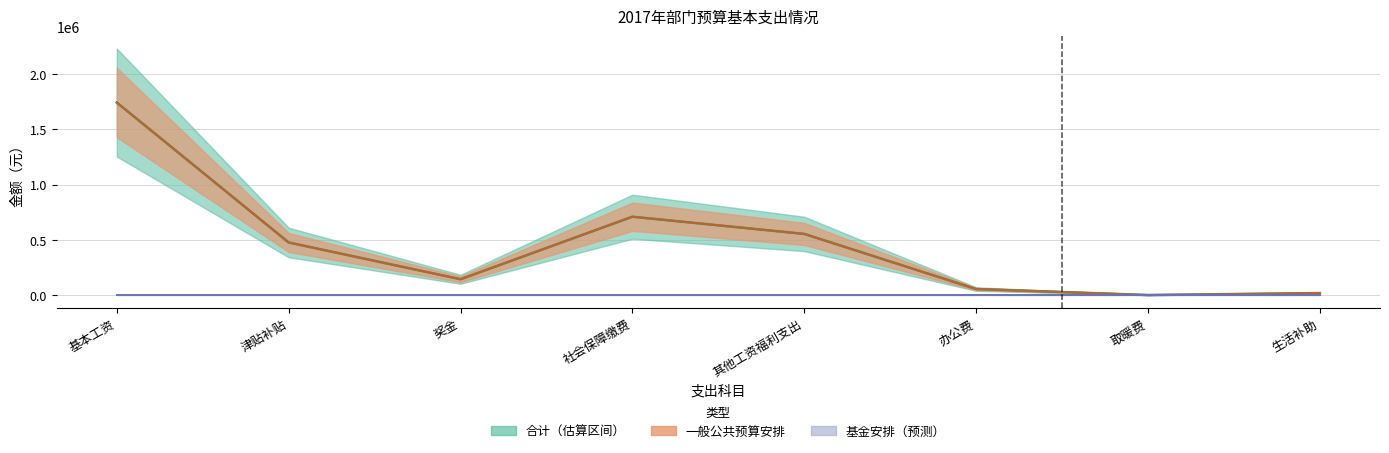

Rank the series by their maximum value, from lowest to highest.

基金安排, 合计, 一般公共预算安排